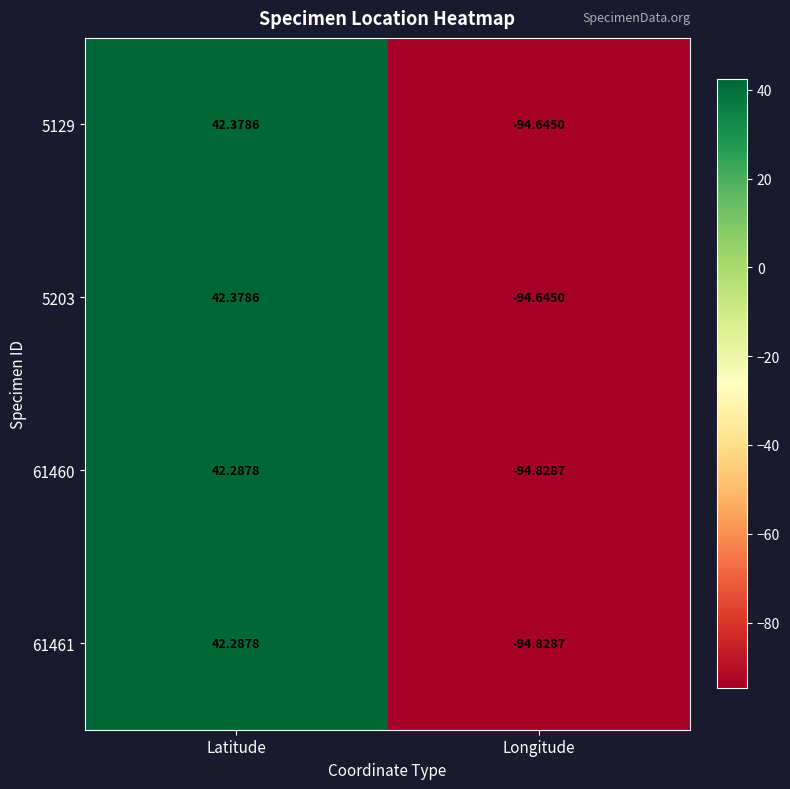

How many values in the 5129 series exceed 42?

1